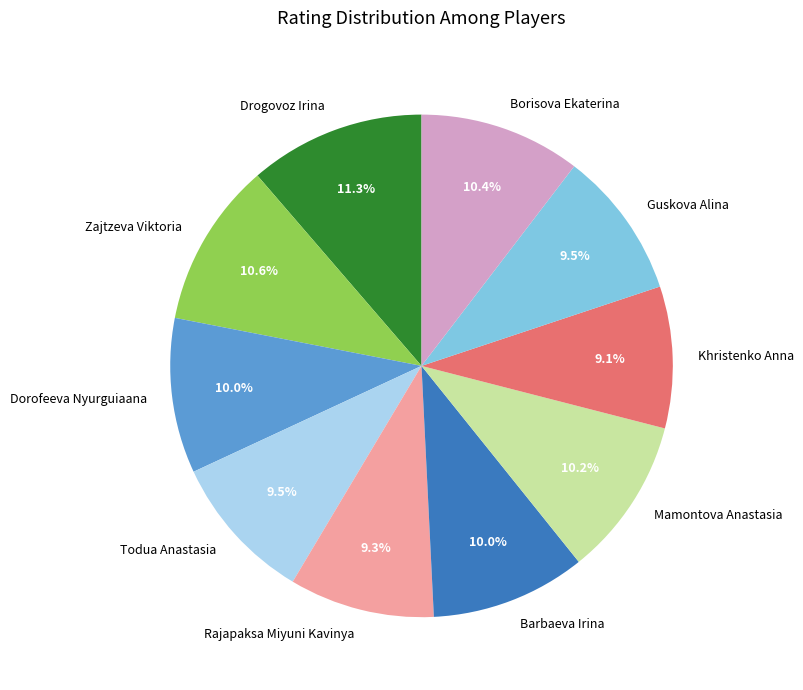

True or false: Khristenko Anna accounts for 9% of the total.

True